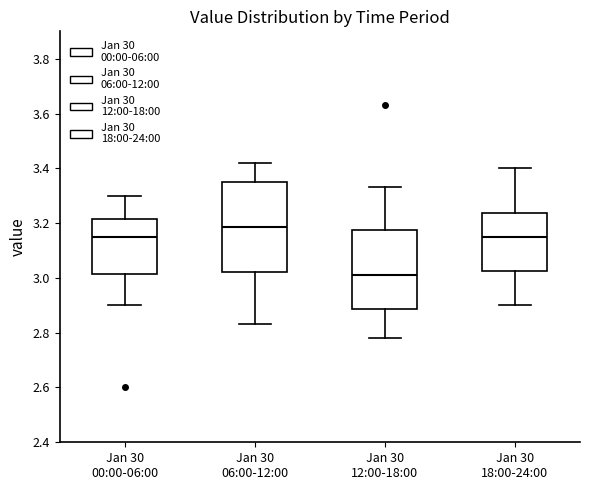

Which box's median line is the lowest?

Jan 30 12:00-18:00